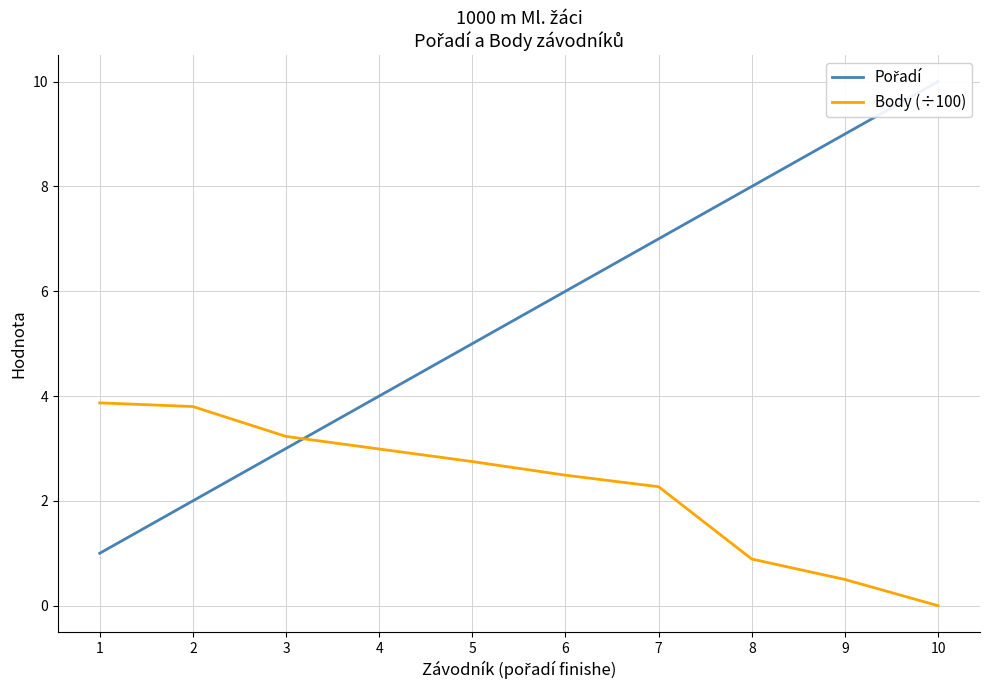

Between 6 and 10, which series saw the biggest shift?

Pořadí